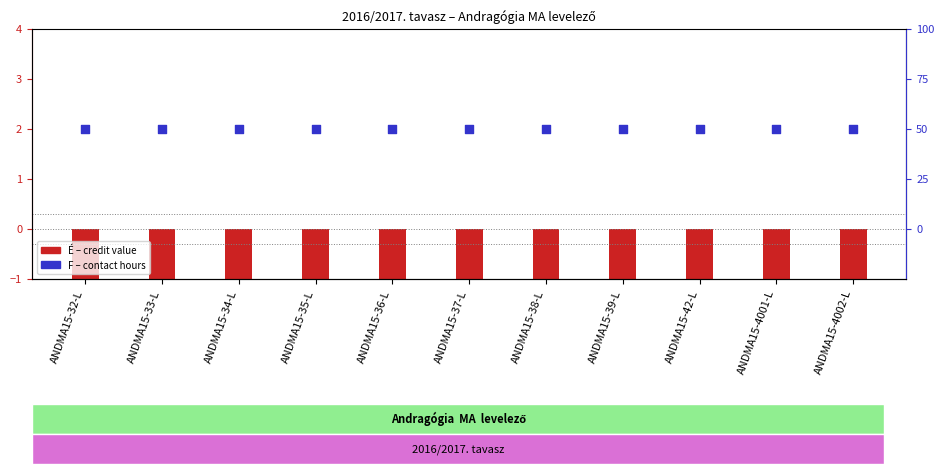

Which series has the largest Y range (max minus min)?

É (credit)